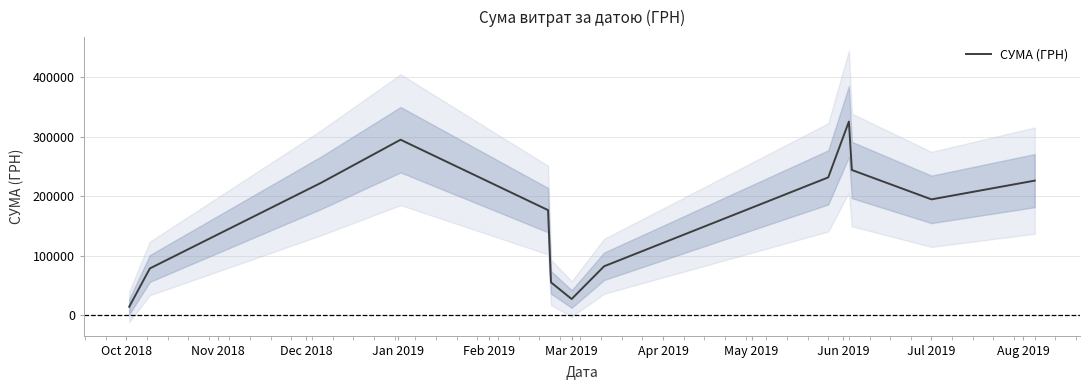

What is the minimum value for СУМА (ГРН)?

14548.7